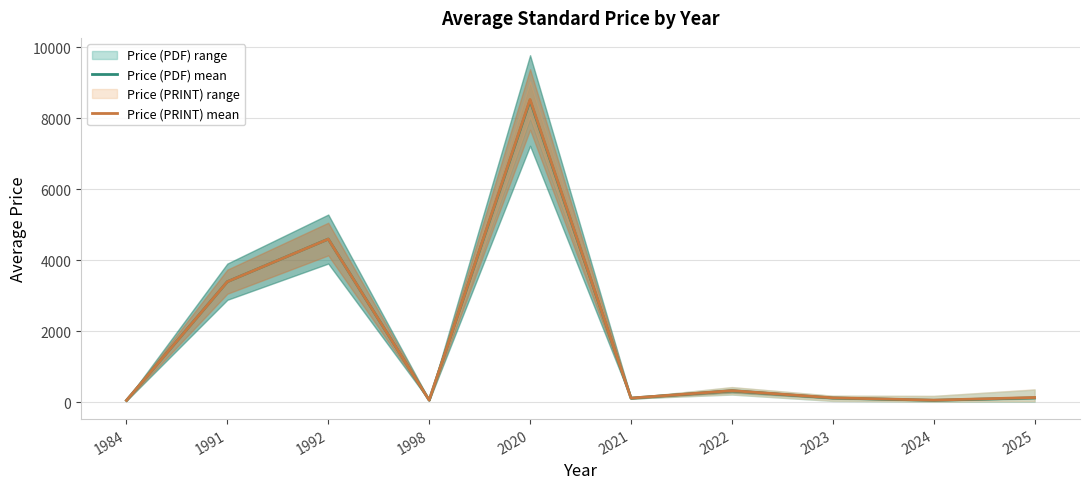

How many lines are shown in the chart?

2